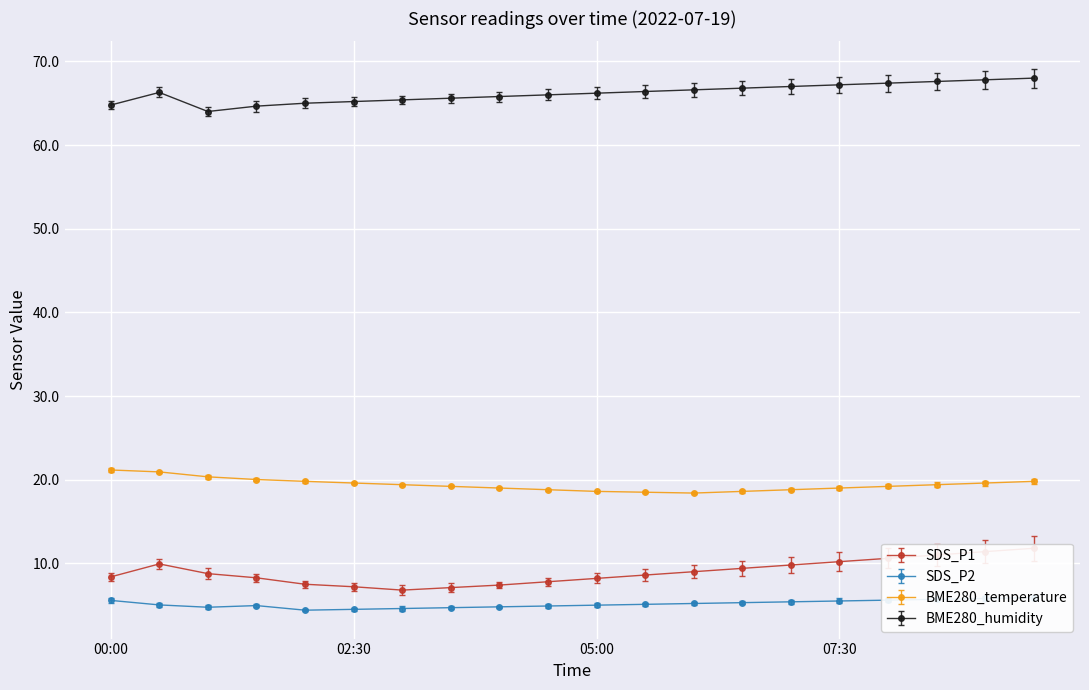

At which category does BME280_temperature reach its first local valley?

06:00